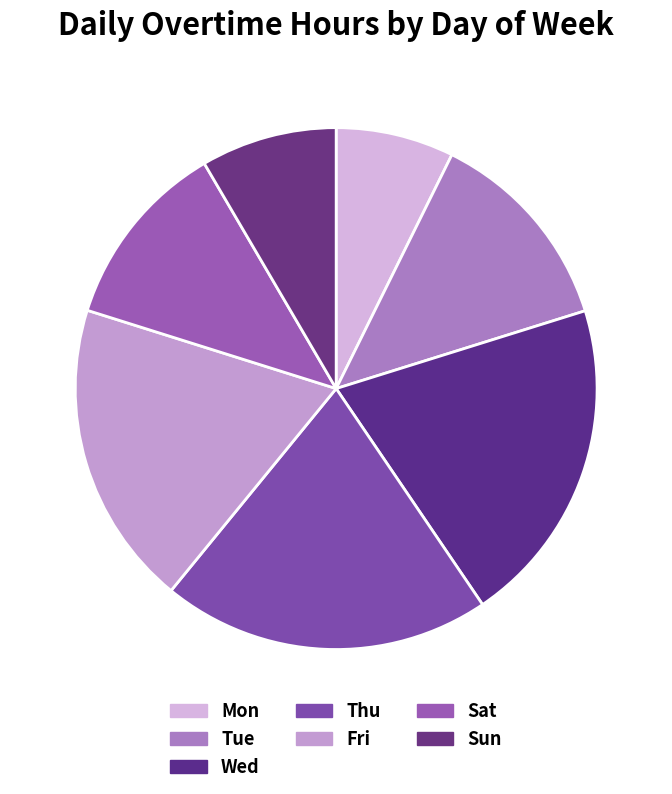

Is the sum of Fri and Wed greater than half?

No